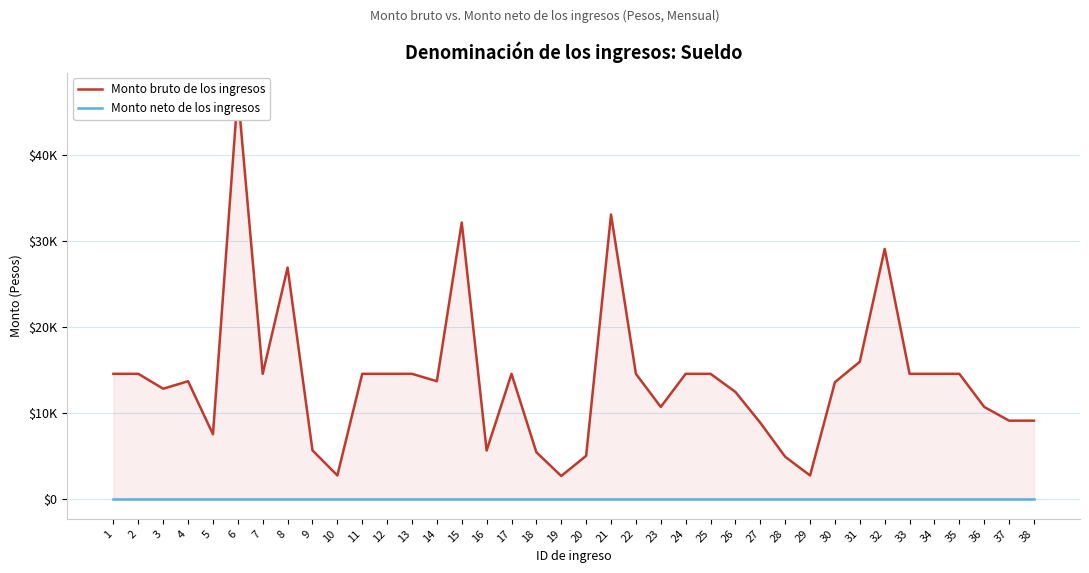

What is the value of the Monto bruto de los ingresos point at the 19th from the left?

2627.8